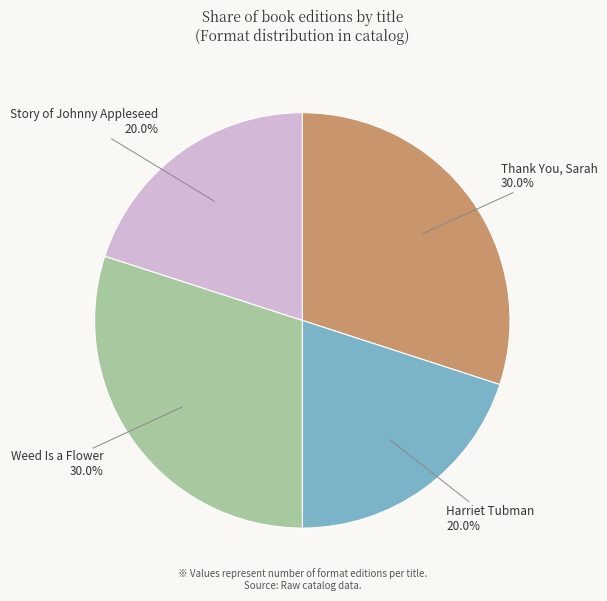

The Thank You, Sarah slice represents 30% of the pie. True or false?

True